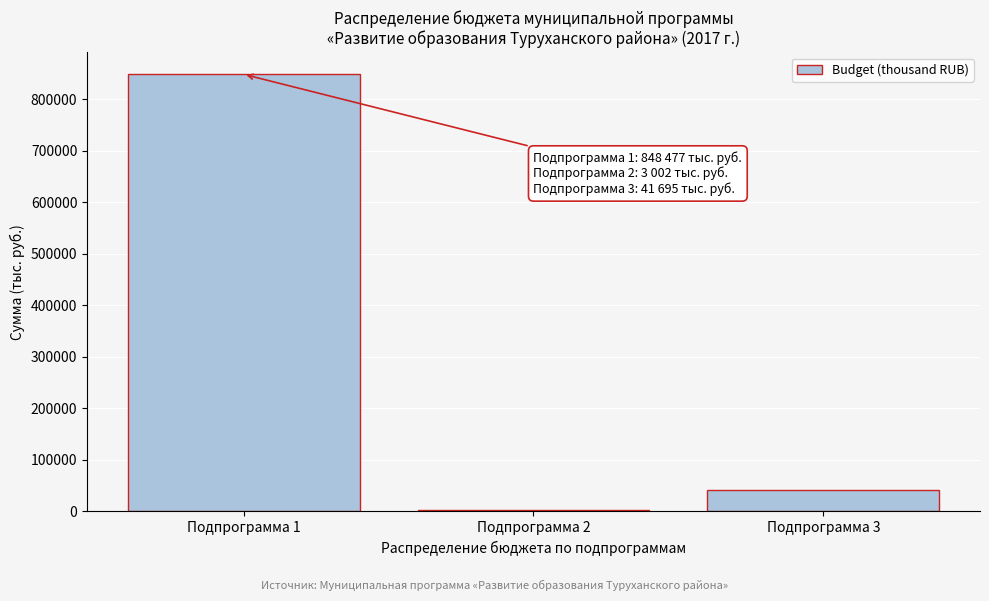

Reading left to right, transcribe all the data shown in this chart.

848477.5	3002.1	41694.7